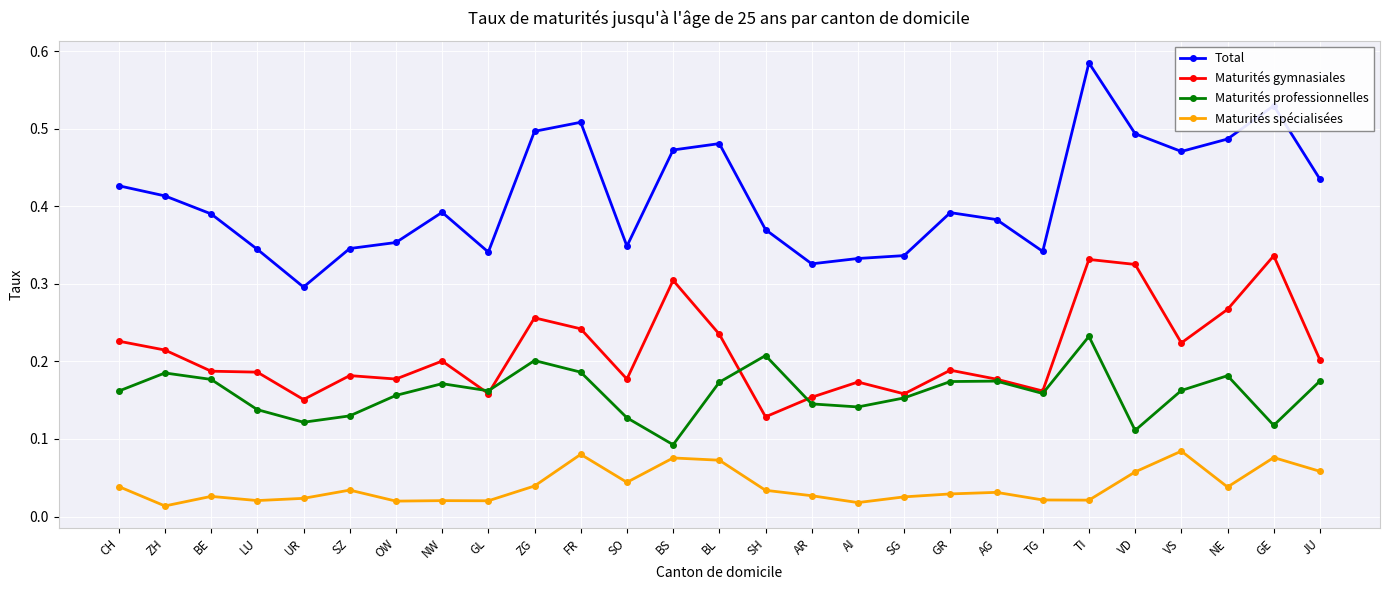

True or false: Maturités professionnelles and Maturités spécialisées intersect in this chart.

False